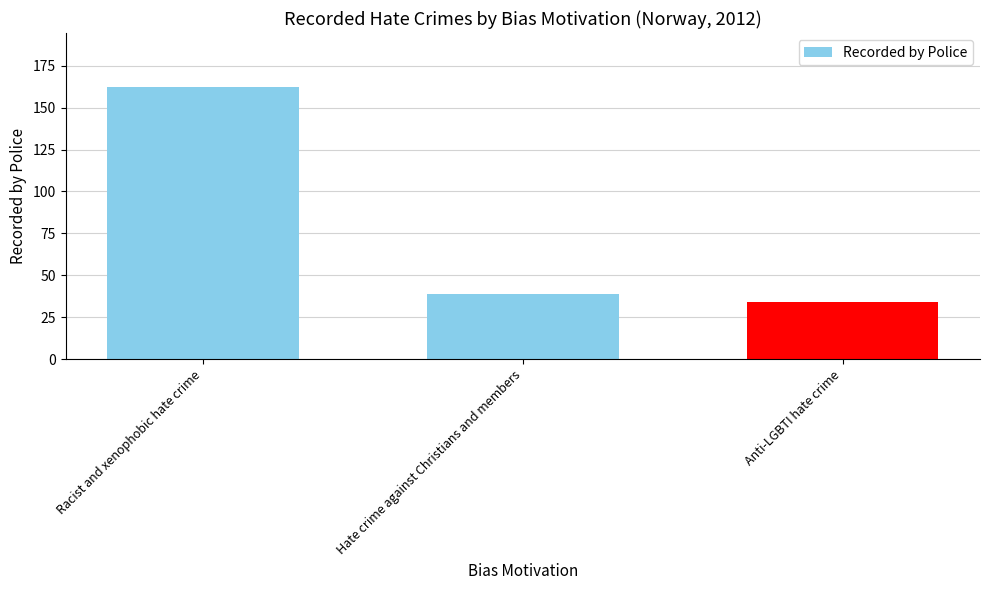

Which label corresponds to the smallest value in the chart?

Anti-LGBTI hate crime